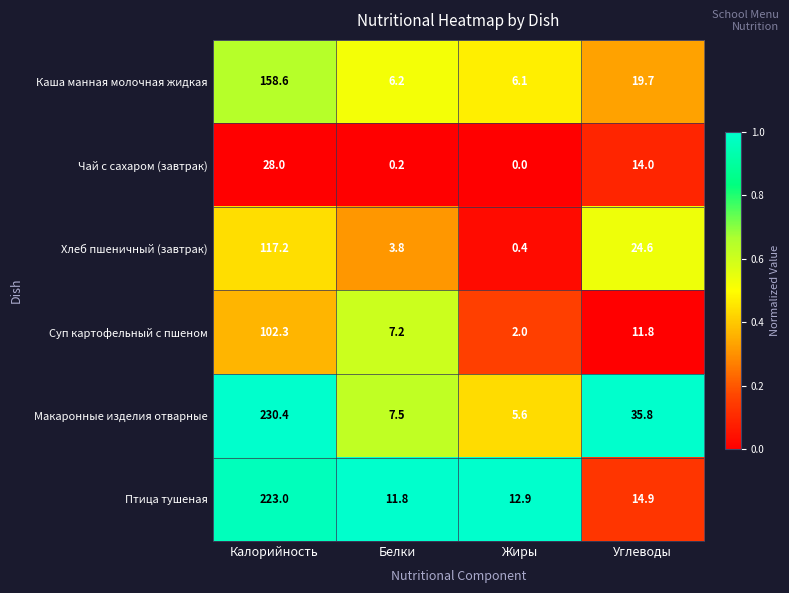

What is the sum of the Птица тушеная values at Белки and Жиры?

24.7